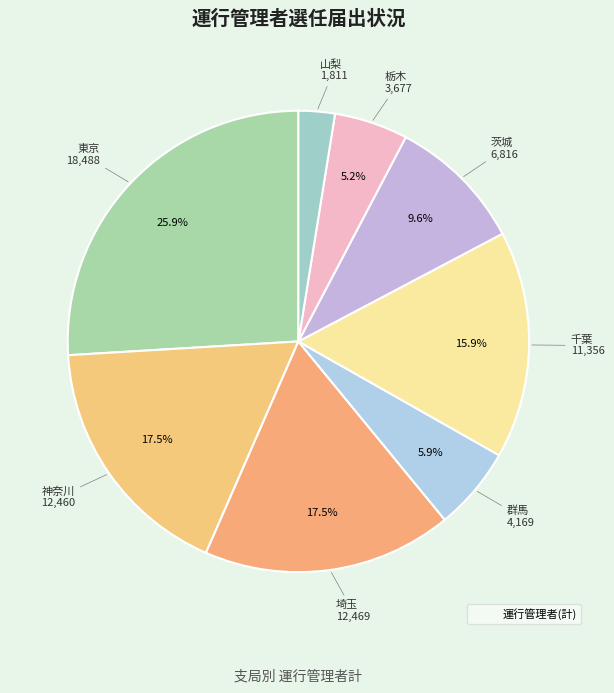

Does any single category account for the majority?

No